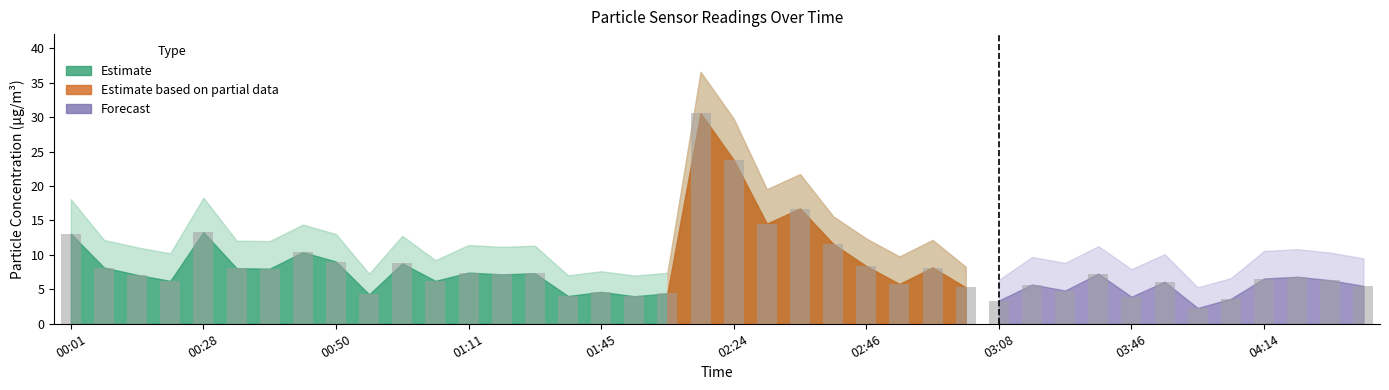

What is the smallest value displayed?

2.3